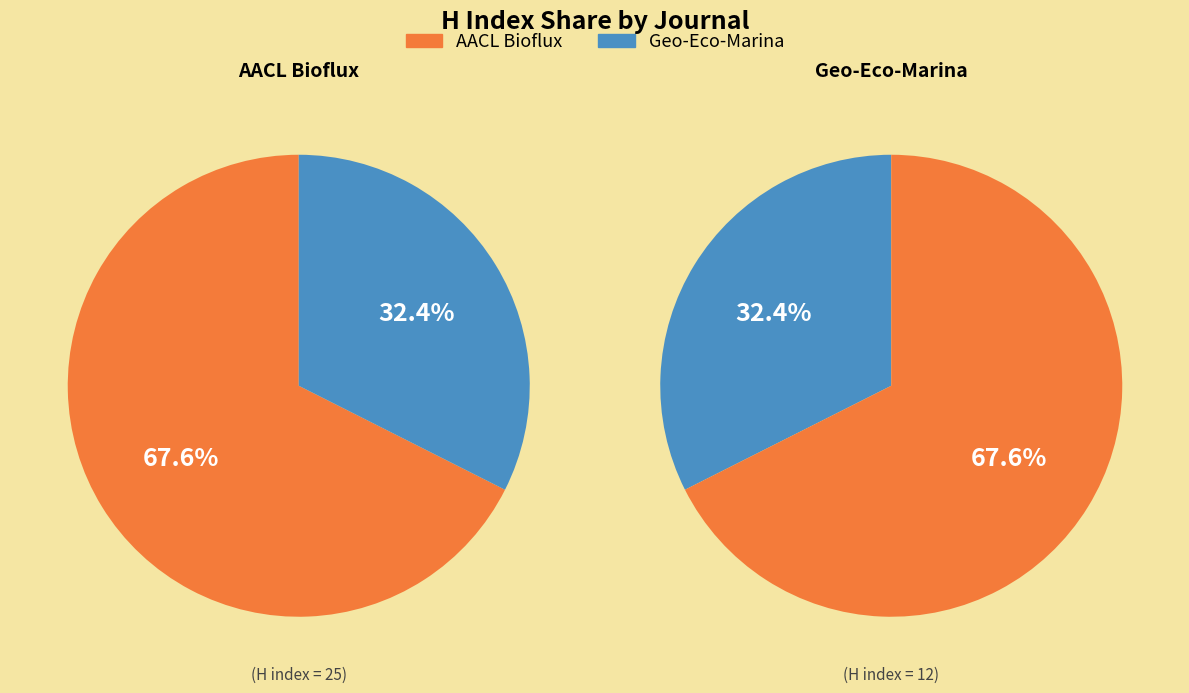

How much of the chart is everything except AACL Bioflux?

32.4%